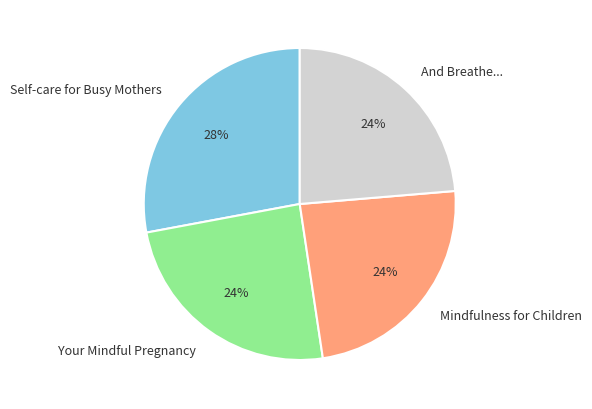

To the nearest percent, what is the difference between the Self-care for Busy Mothers and Mindfulness for Children slice percentages?

4%